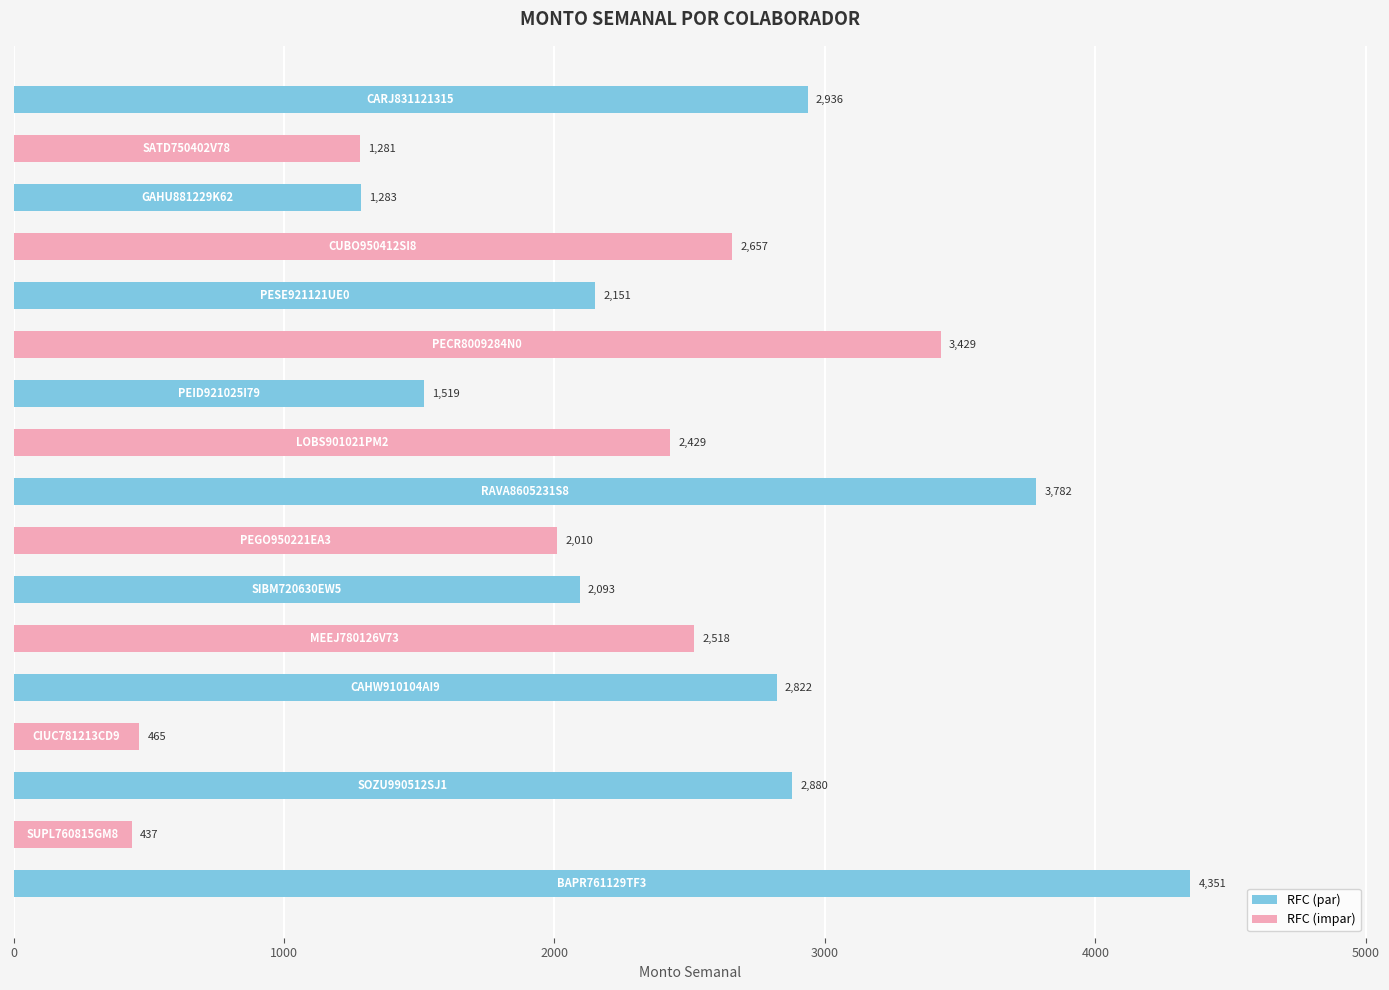

What is the minimum value shown in the chart?

437.1